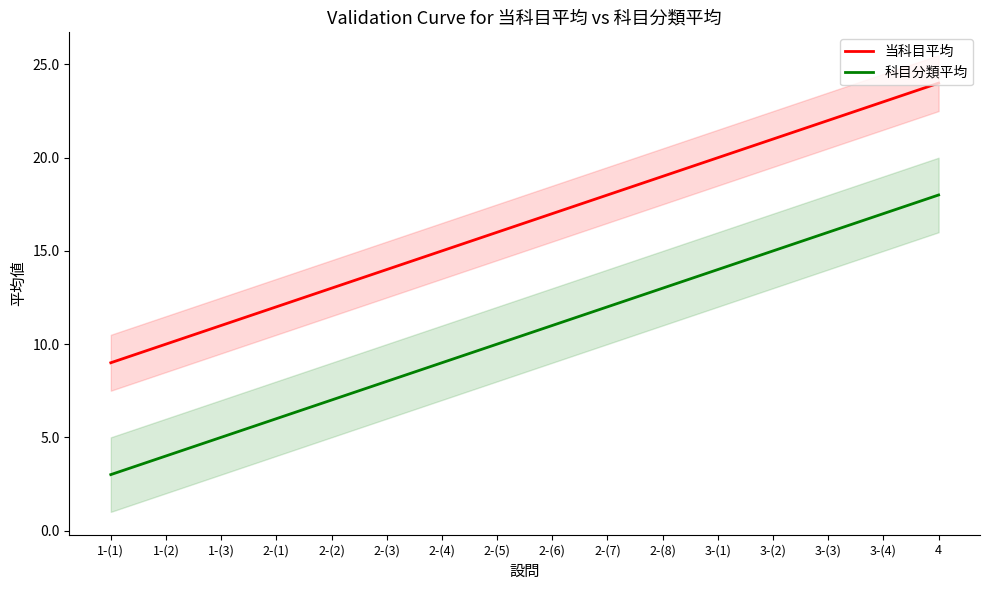

True or false: 当科目平均 and 科目分類平均 cross at least once.

False